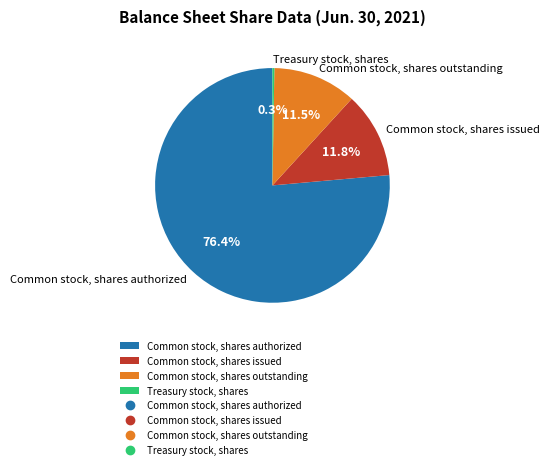

Between Common stock, shares issued and Common stock, shares authorized, which is larger?

Common stock, shares authorized